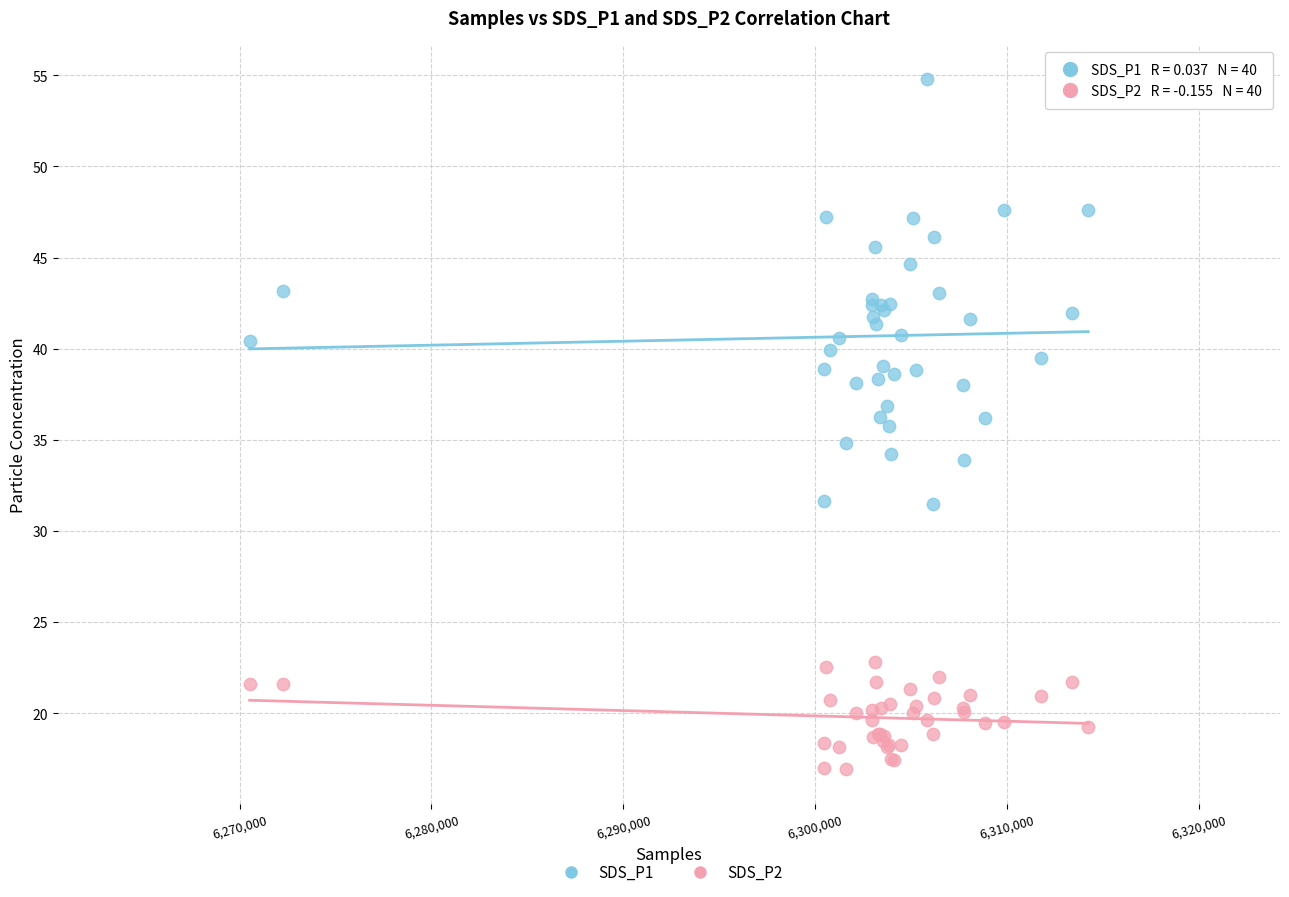

Which series has the largest Y range (max minus min)?

SDS_P1